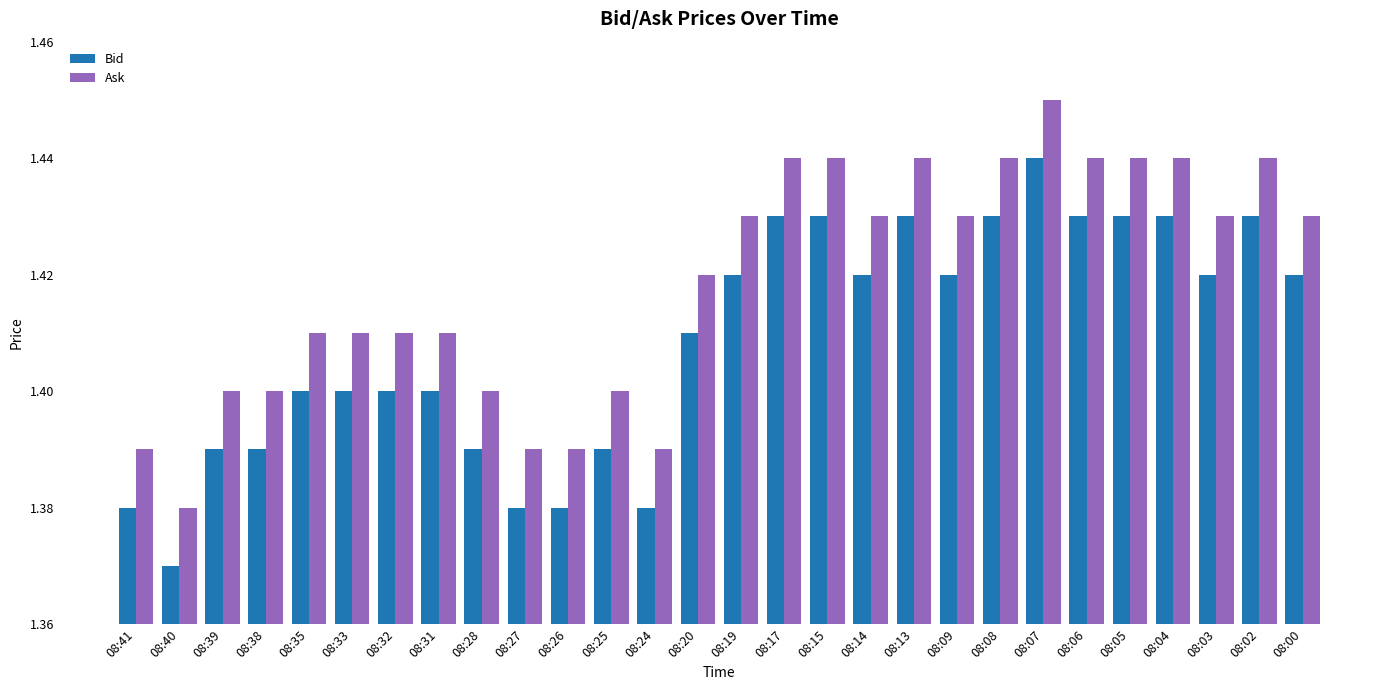

What is the sum of all Ask values?

39.7